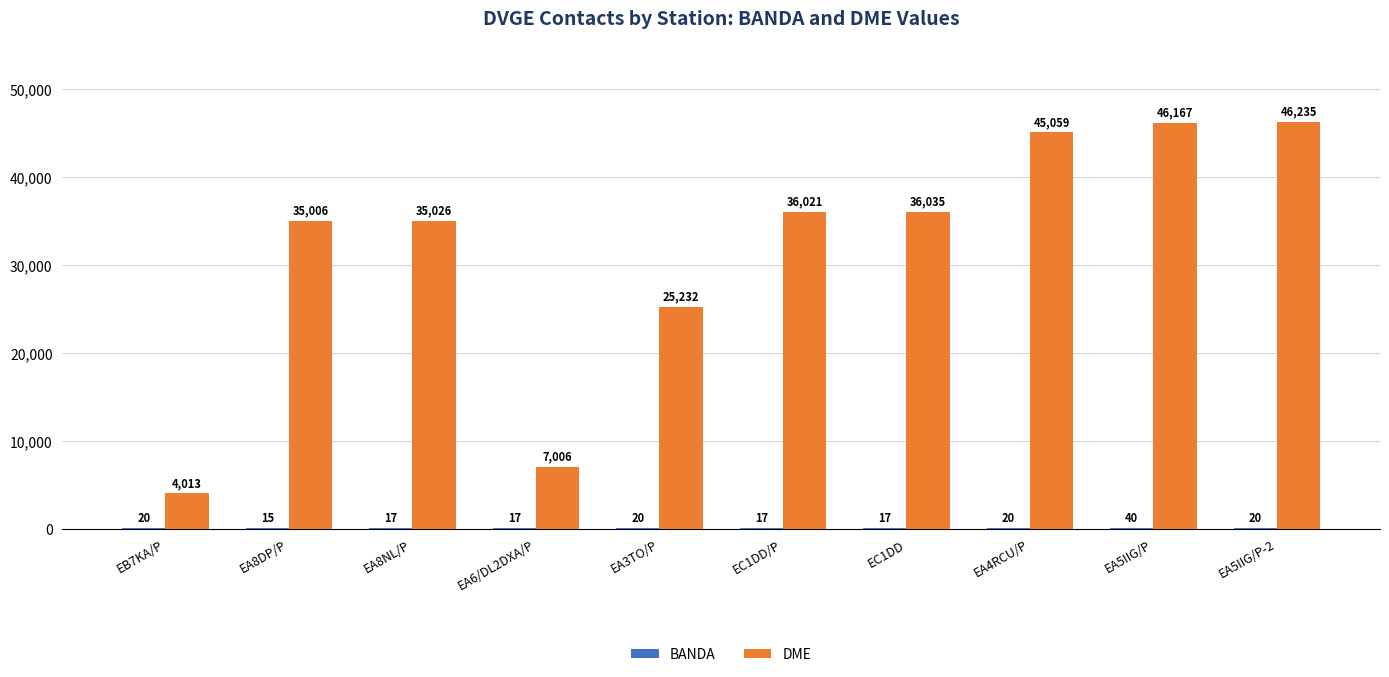

What is the greatest value displayed?

46235